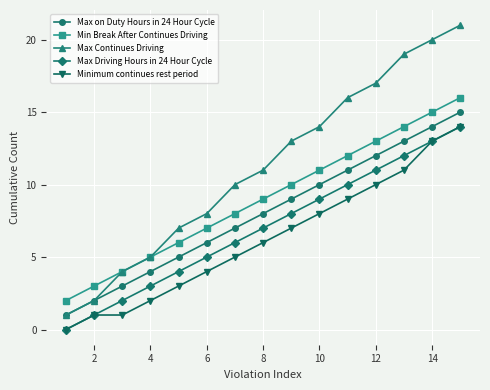

Which series has the widest spread of values?

Max Continues Driving